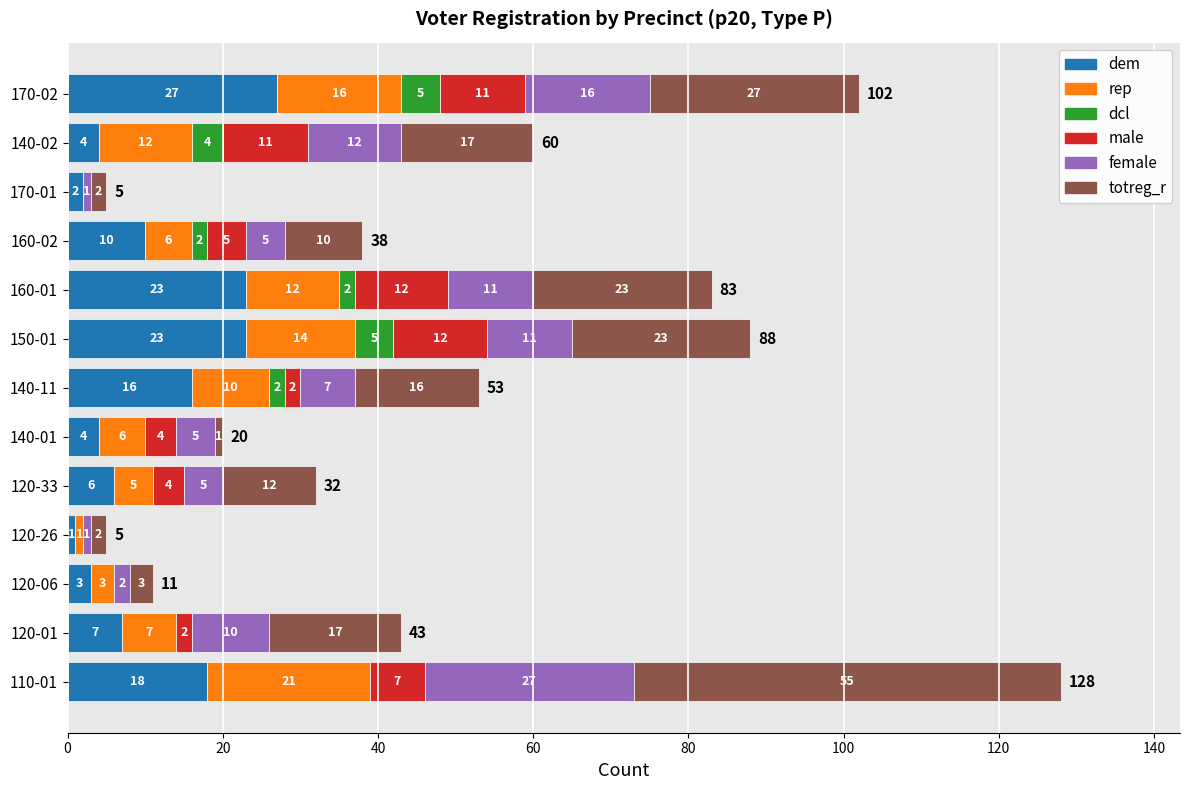

What is the sum of all dem values?

144